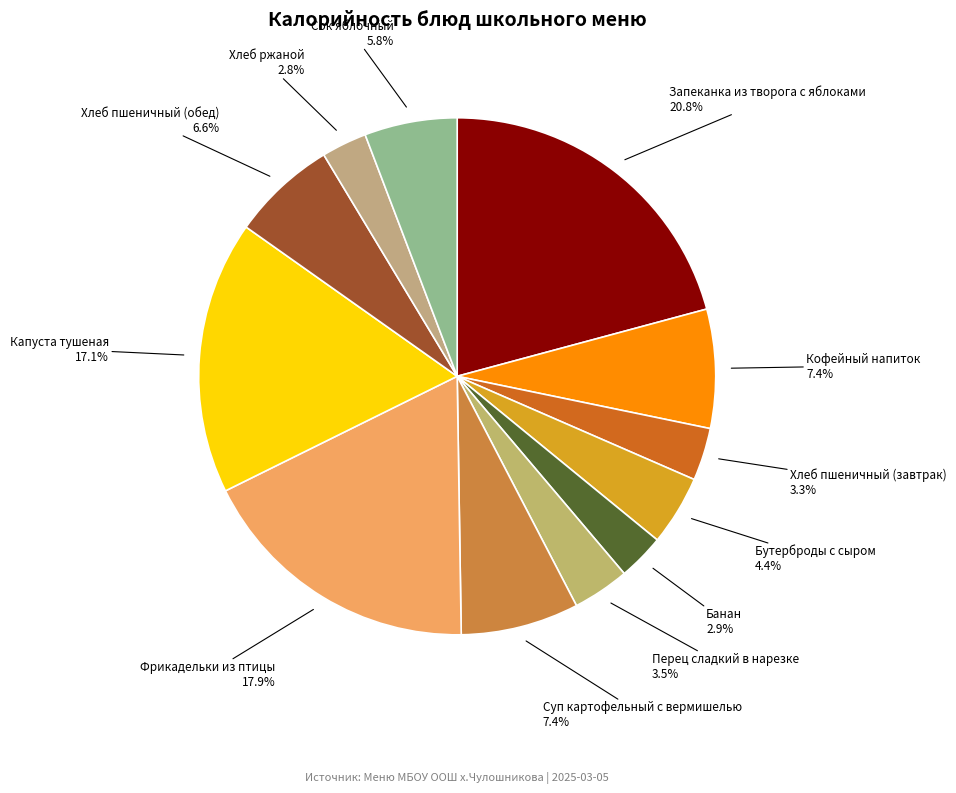

To the nearest percent, what is the average slice percentage?

8%